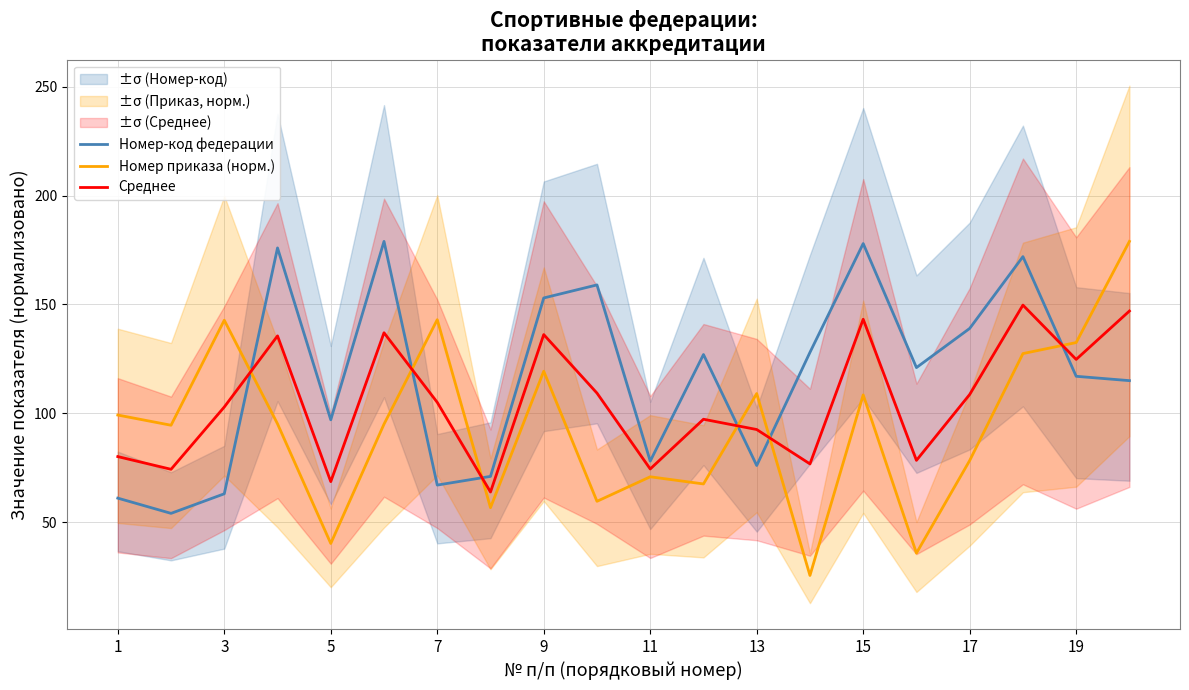

How many distinct data groups are displayed?

3